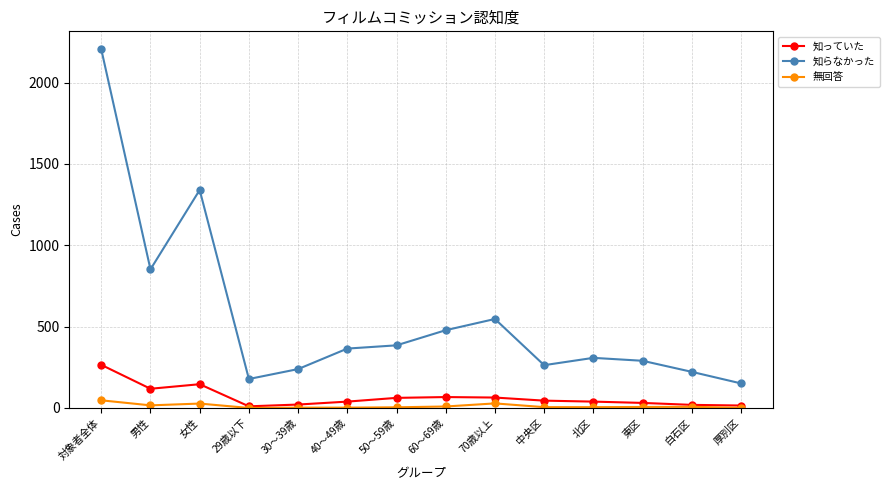

What is the difference between the maximum and minimum values in the 無回答 series?

47